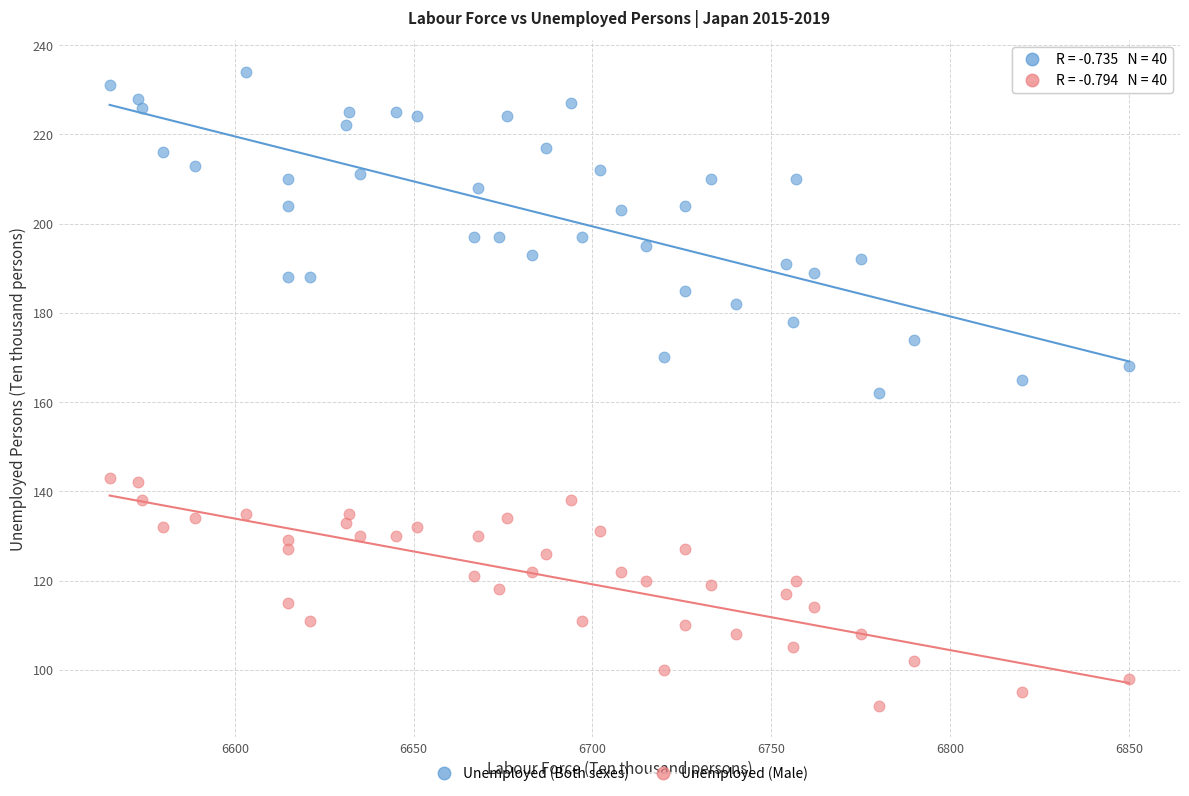

Which series contains the highest Y value?

Unemployed (Both sexes)